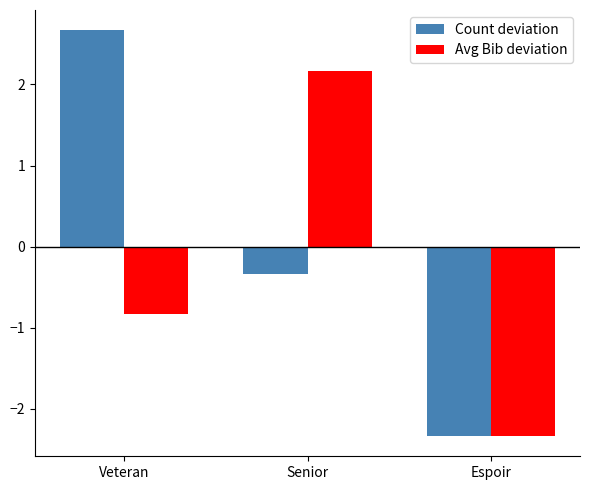

Which category has the highest value across all series?

Veteran